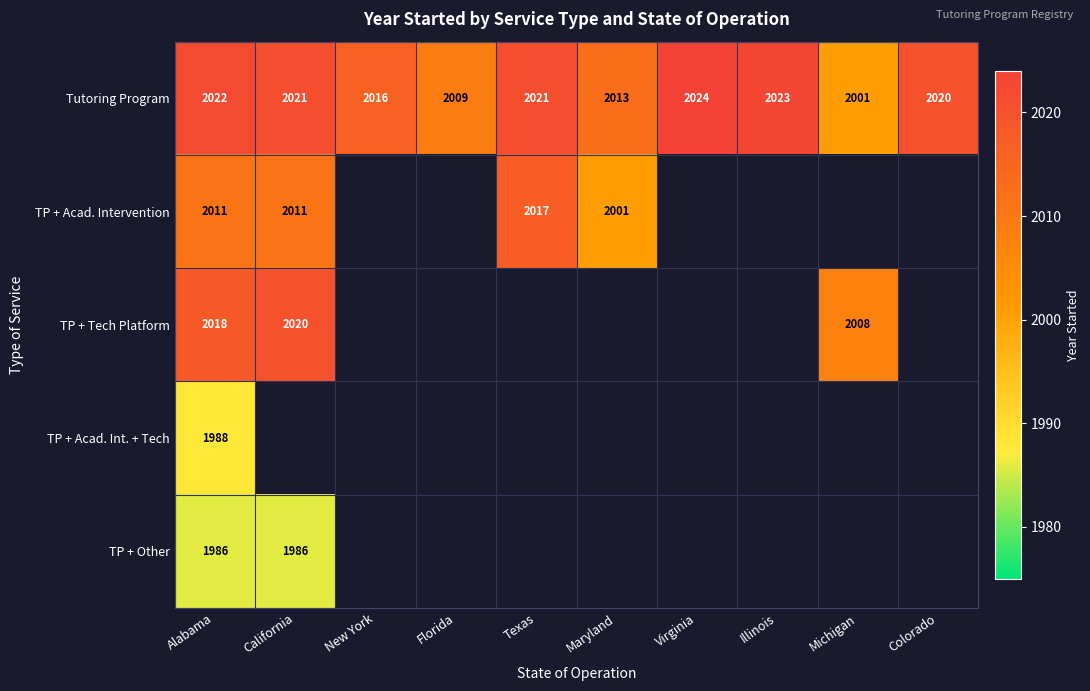

Is the value of TP + Tech Platform at Alabama greater than the value of TP + Acad. Intervention at Texas?

Yes